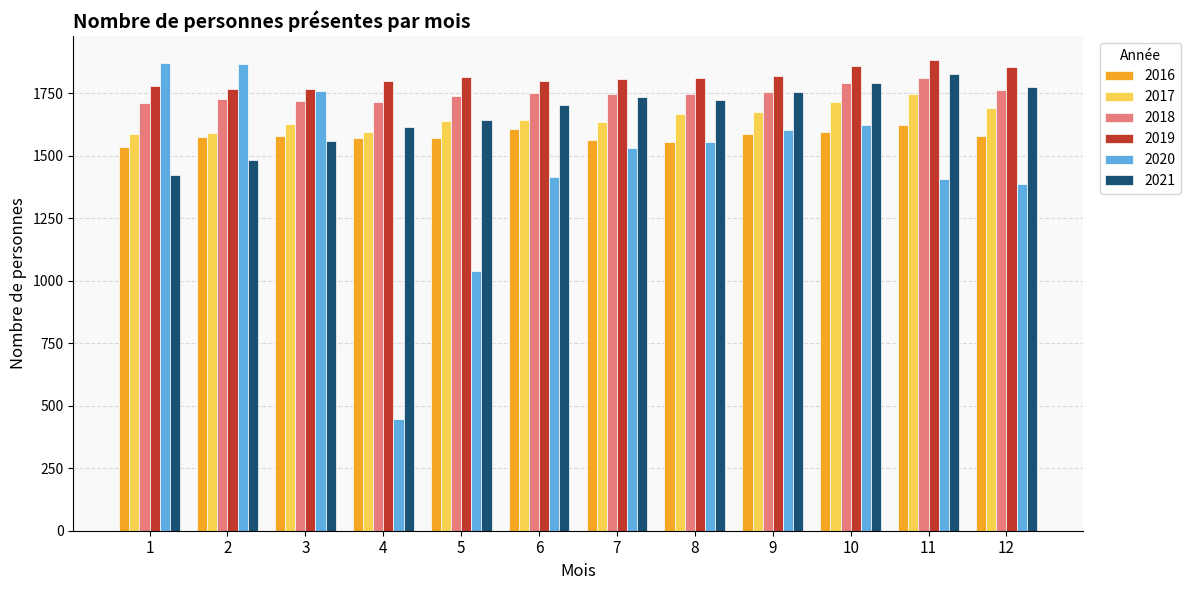

Are the bars grouped side by side (vs. stacked)?

Yes